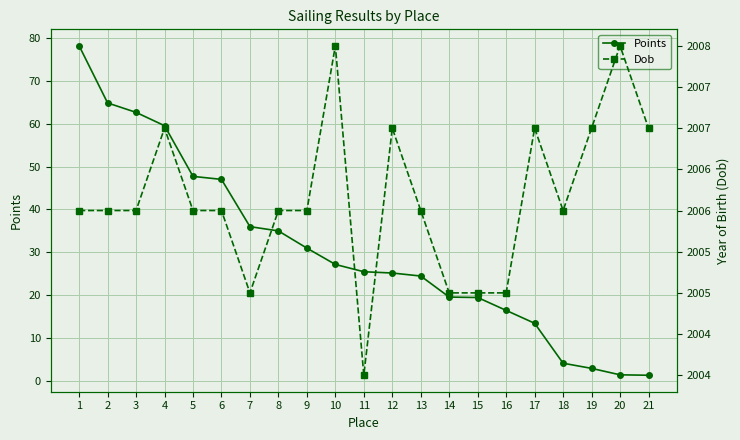

Is it true that Dob equals 3091.9 at 7?

False